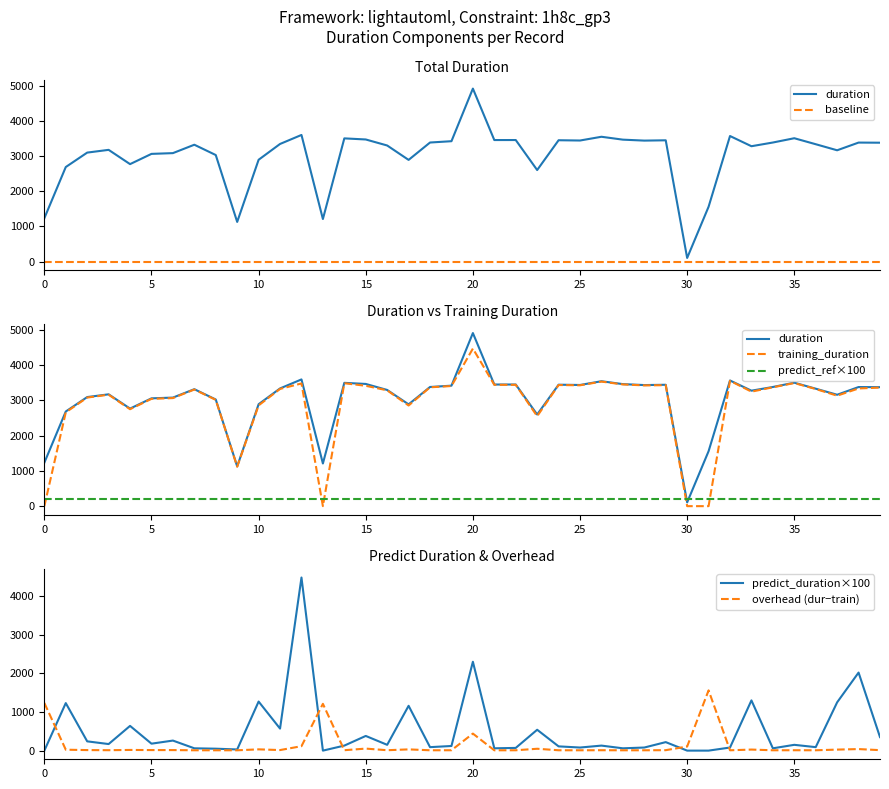

What is the greatest value displayed?

4913.0